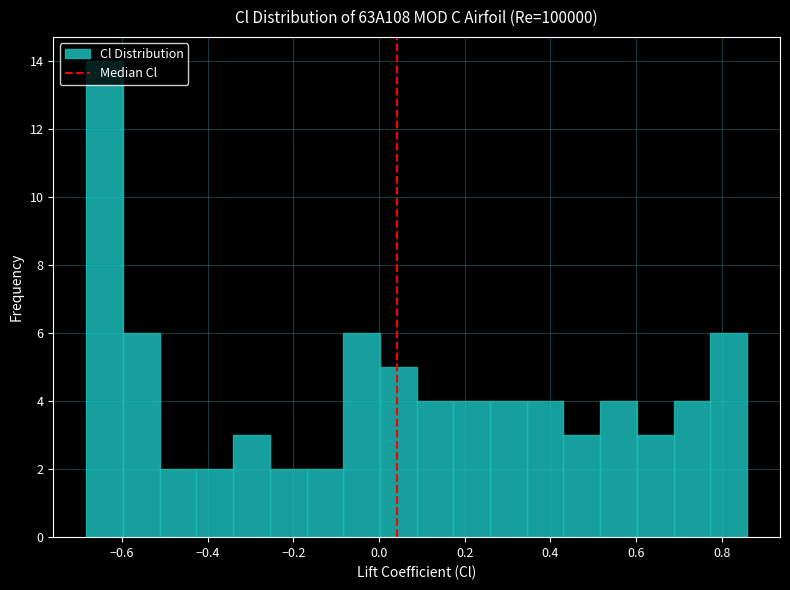

Over which range of the x-axis is the bar tallest?

-0.68 to -0.60